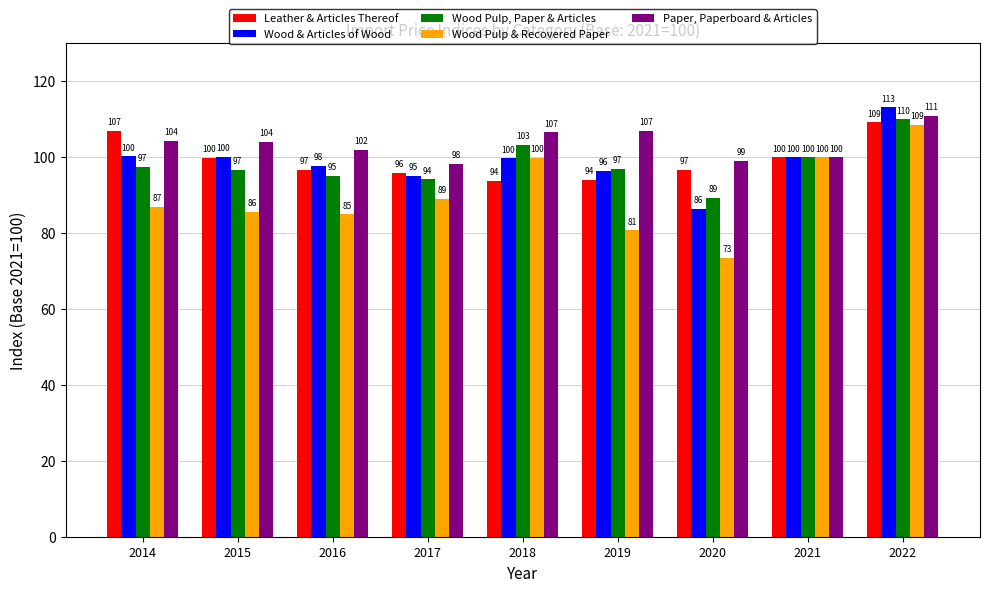

Is it true that Wood Pulp & Recovered Paper equals 100.0 at 2021?

True